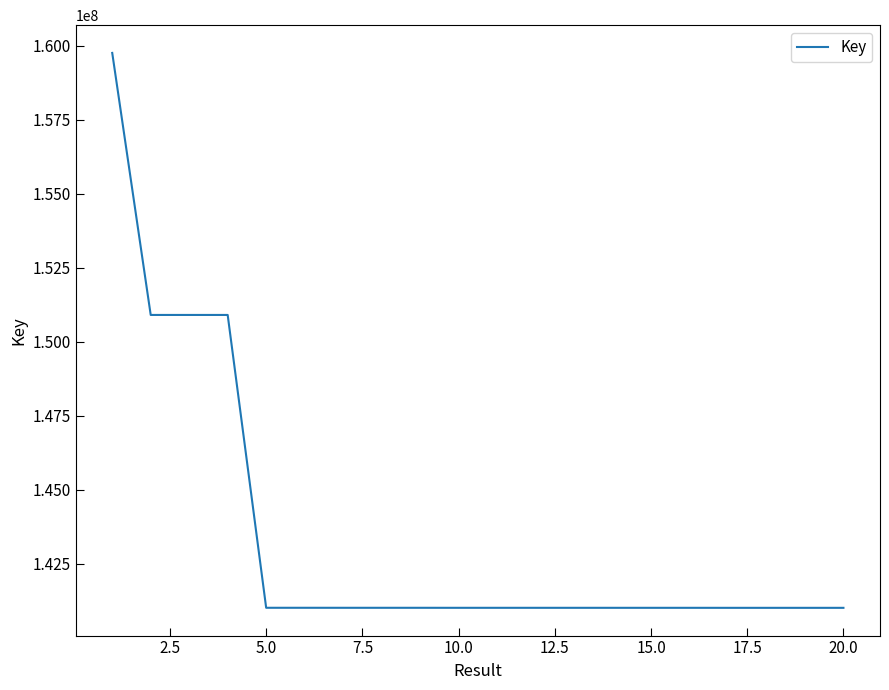

What is the greatest value displayed?

159752425